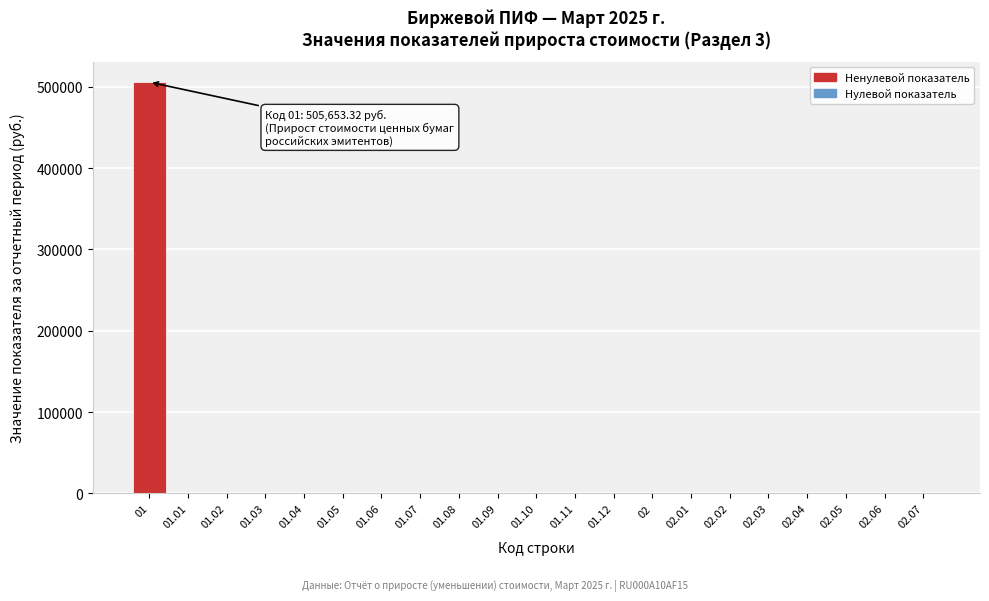

Reading right to left, list all the values displayed in this chart.

02.07=0.0	02.06=0.0	02.05=0.0	02.04=0.0	02.03=0.0	02.02=0.0	02.01=0.0	02=0.0	01.12=0.0	01.11=0.0	01.10=0.0	01.09=0.0	01.08=0.0	01.07=0.0	01.06=0.0	01.05=0.0	01.04=0.0	01.03=0.0	01.02=0.0	01.01=0.0	01=505653.3